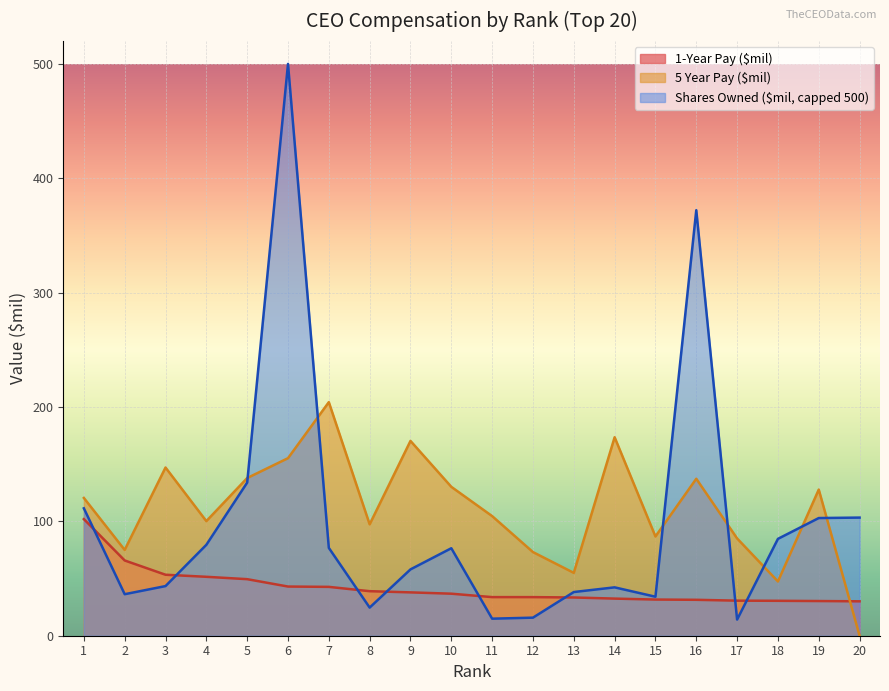

What is the total value across all series at 9?

266.2